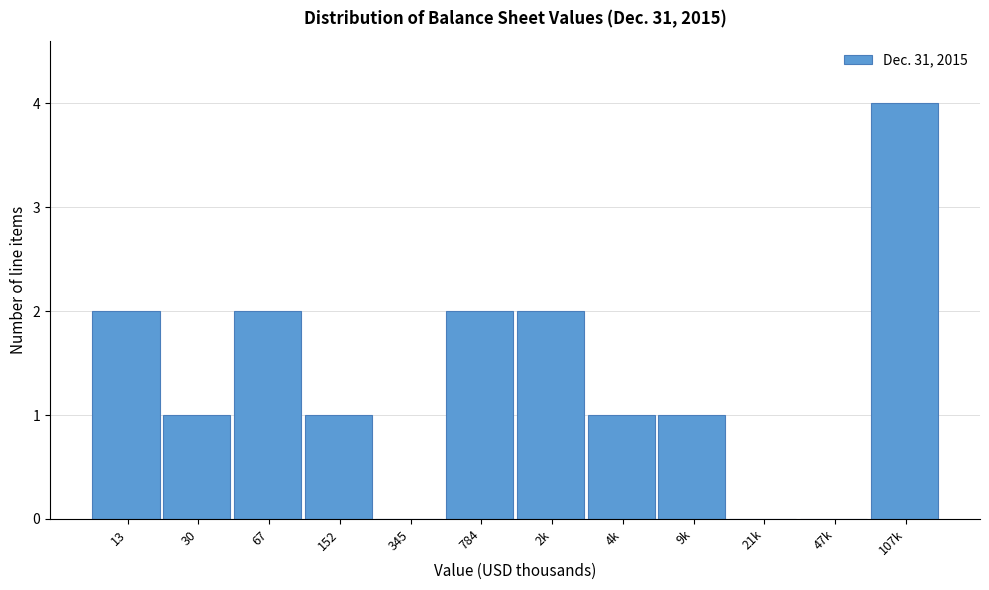

Reading left to right, what are all the values shown in this chart?

13=2	30=1	67=2	152=1	345=0	784=2	2k=2	4k=1	9k=1	21k=0	47k=0	107k=4